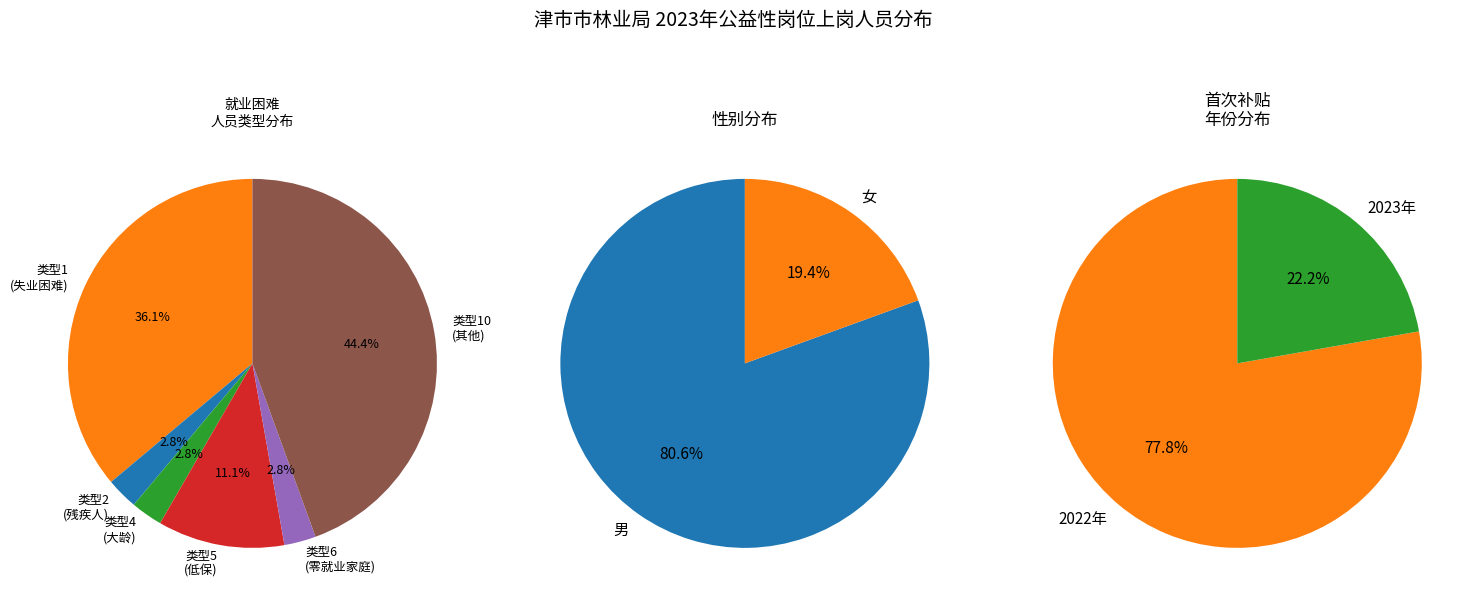

How many slices are in this pie chart?

2